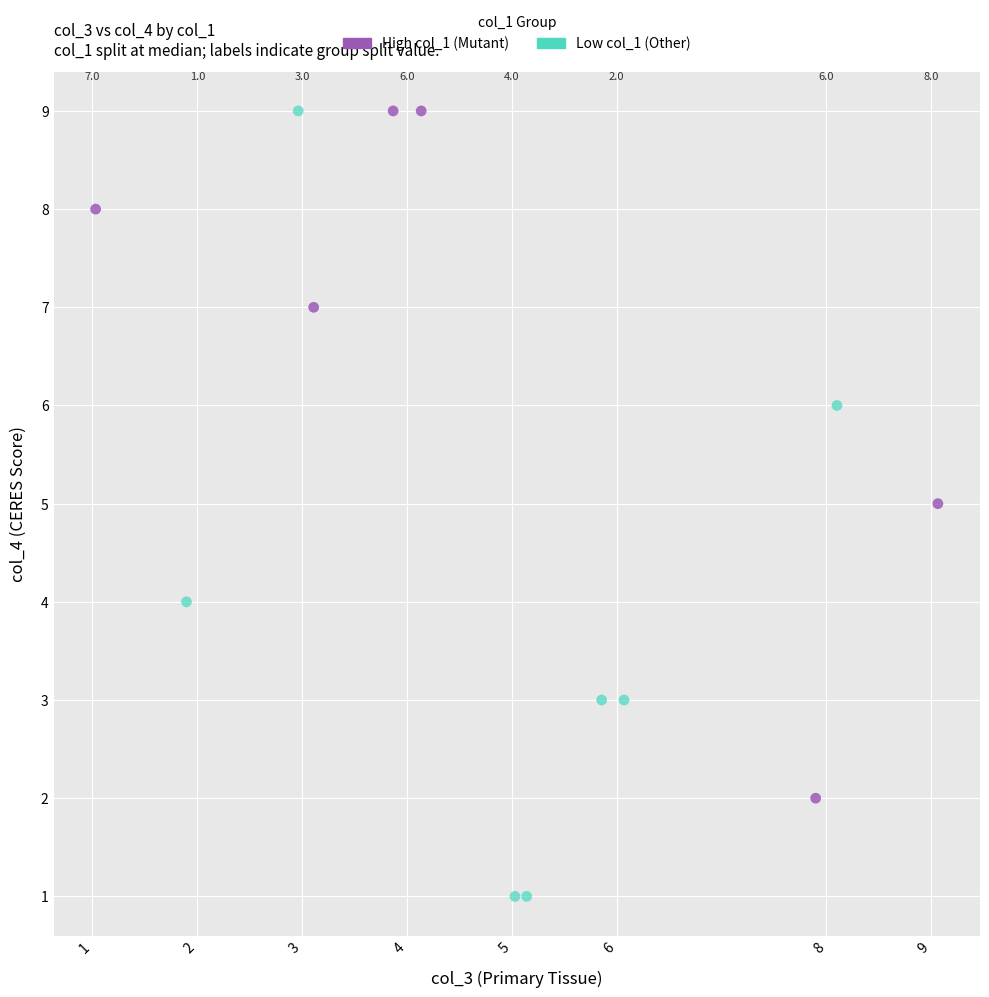

What are all the series names shown in the legend?

High col_1 (Mutant), Low col_1 (Other)